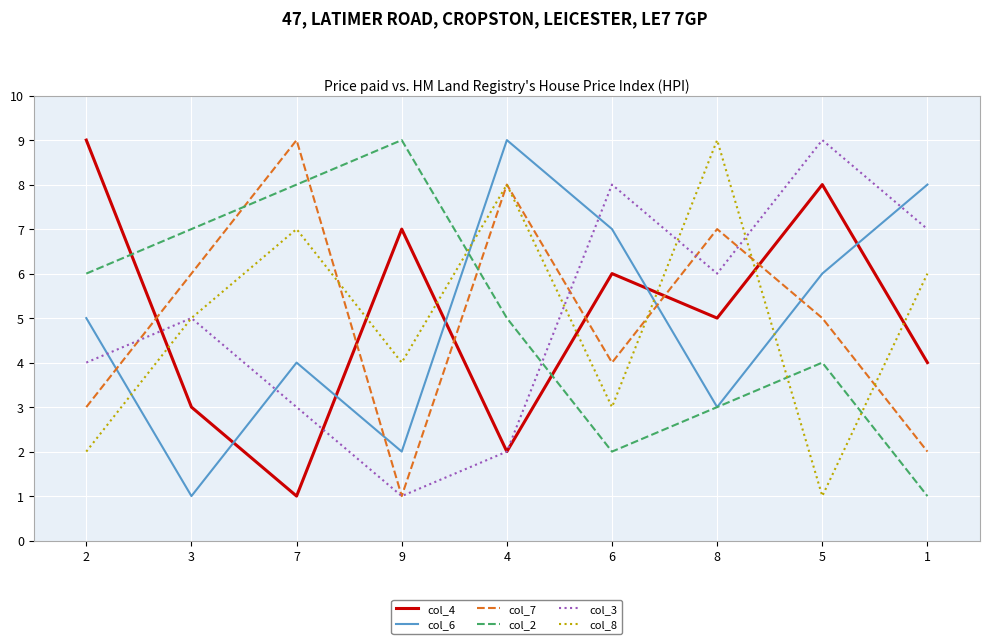

Where is col_3 nearest to the value 5?

3